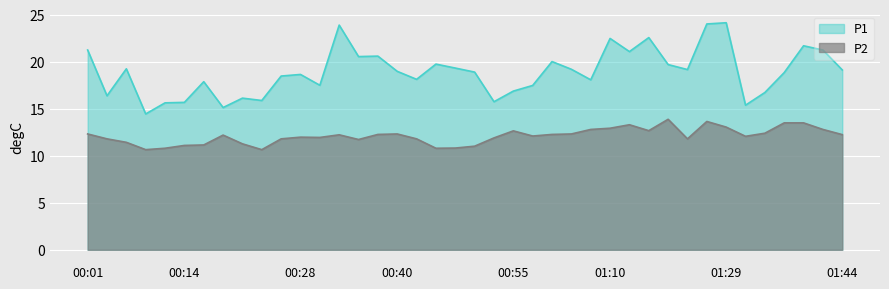

The P1 series shows 9.2 at 00:45. True or false?

False